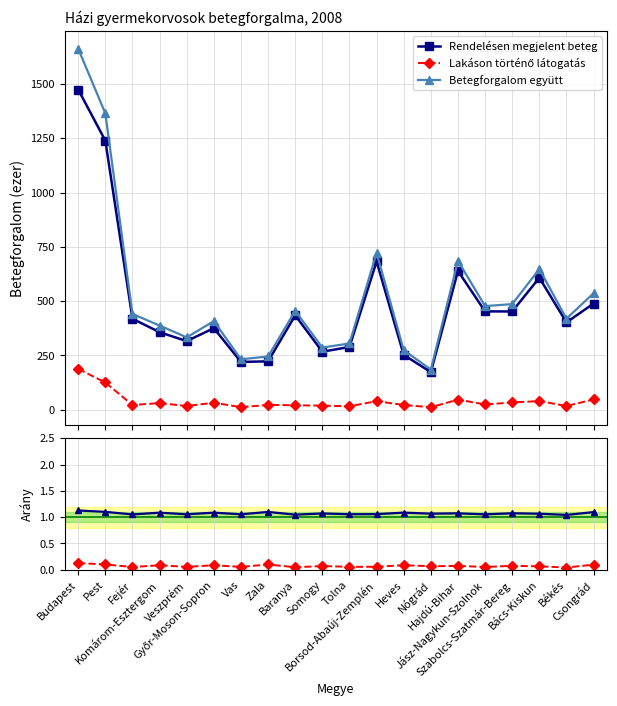

The Betegforgalom együtt series shows 0.5 at Csongrád. True or false?

False